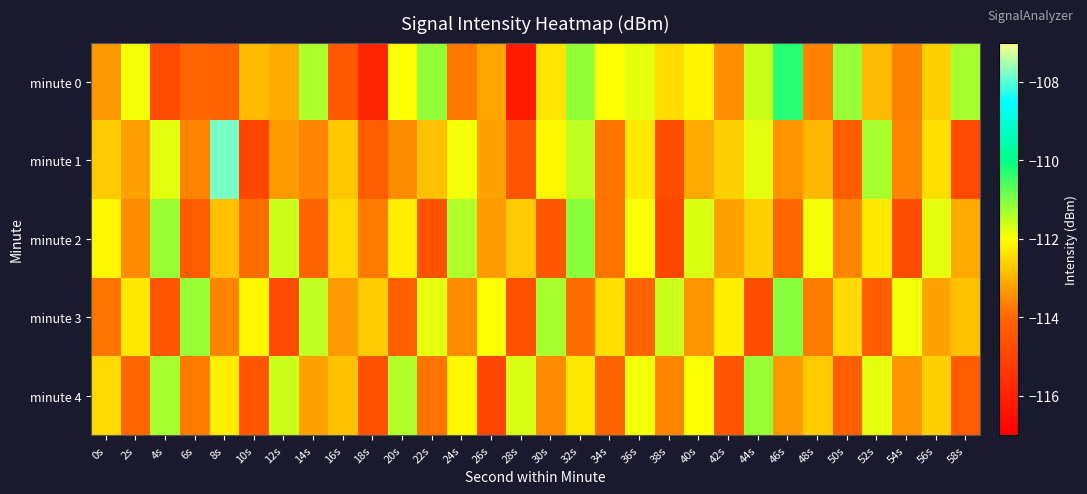

How many data points does each series have?

30